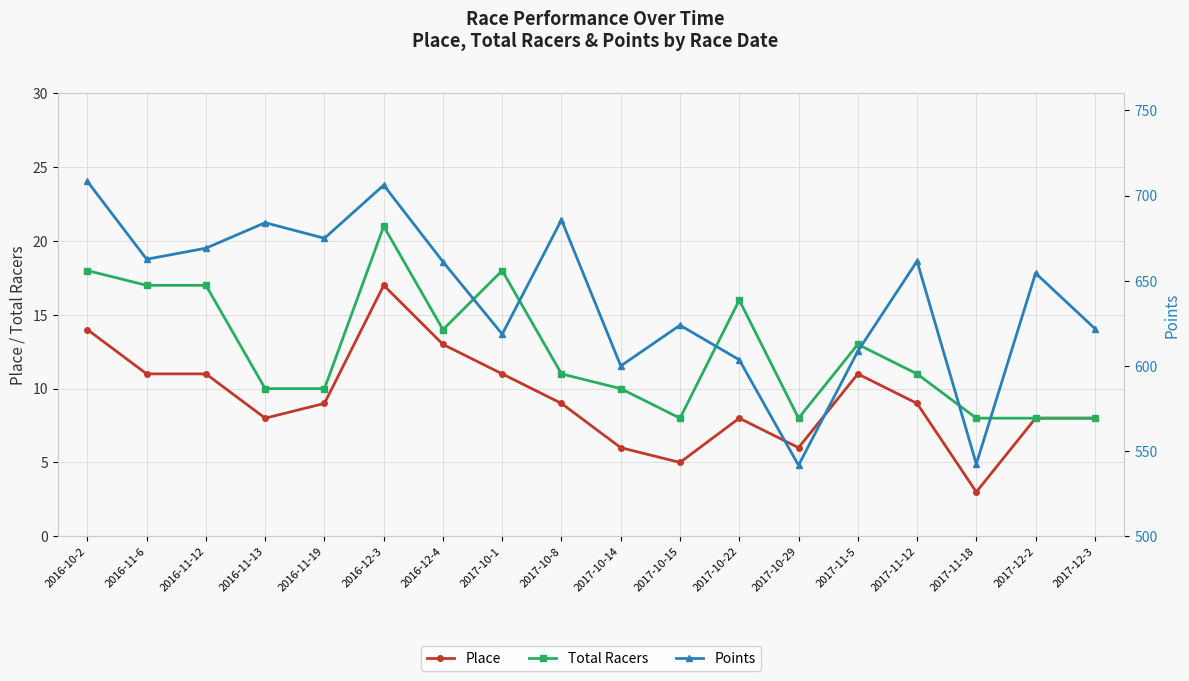

Is the value of Points at 2017-12-3 greater than the value of Place at 2017-12-3?

Yes